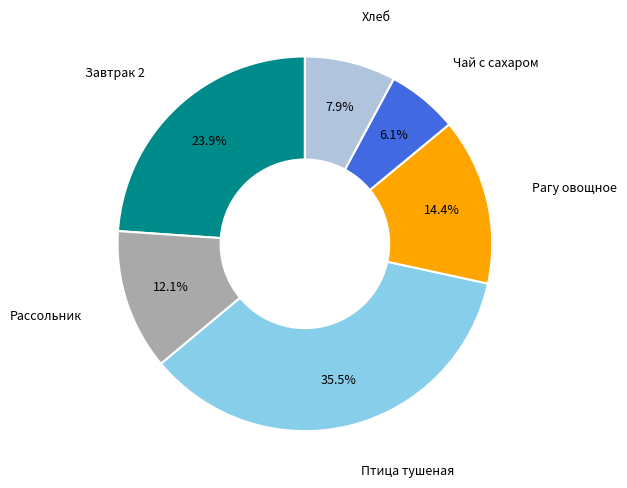

What percentage is NOT represented by Завтрак 2?

76.1%